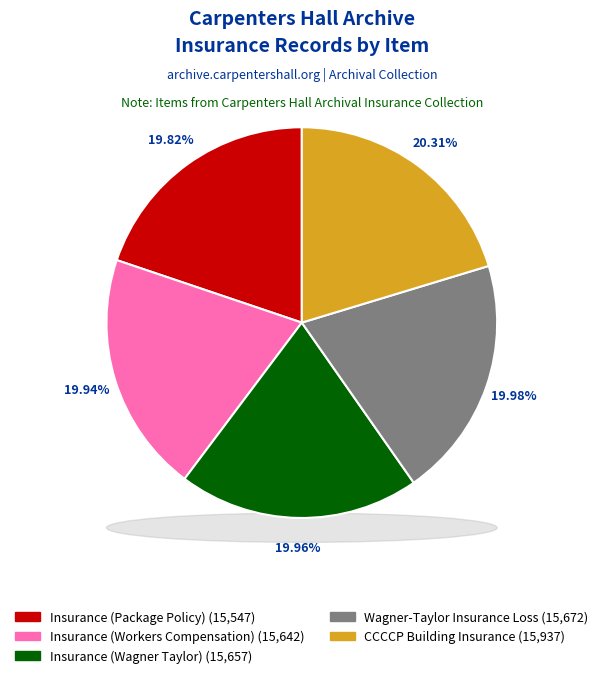

To the nearest percent, what portion does Insurance (Workers Compensation) represent?

20%